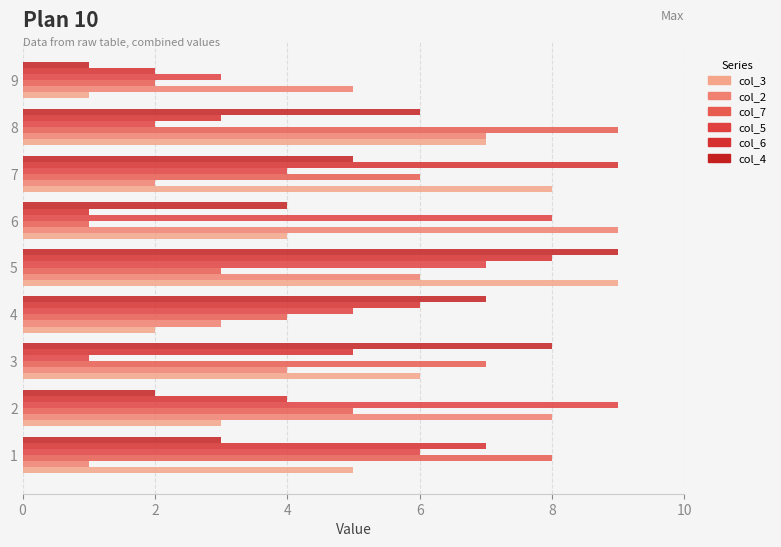

What is the difference between the maximum and minimum values in the col_6 series?

8